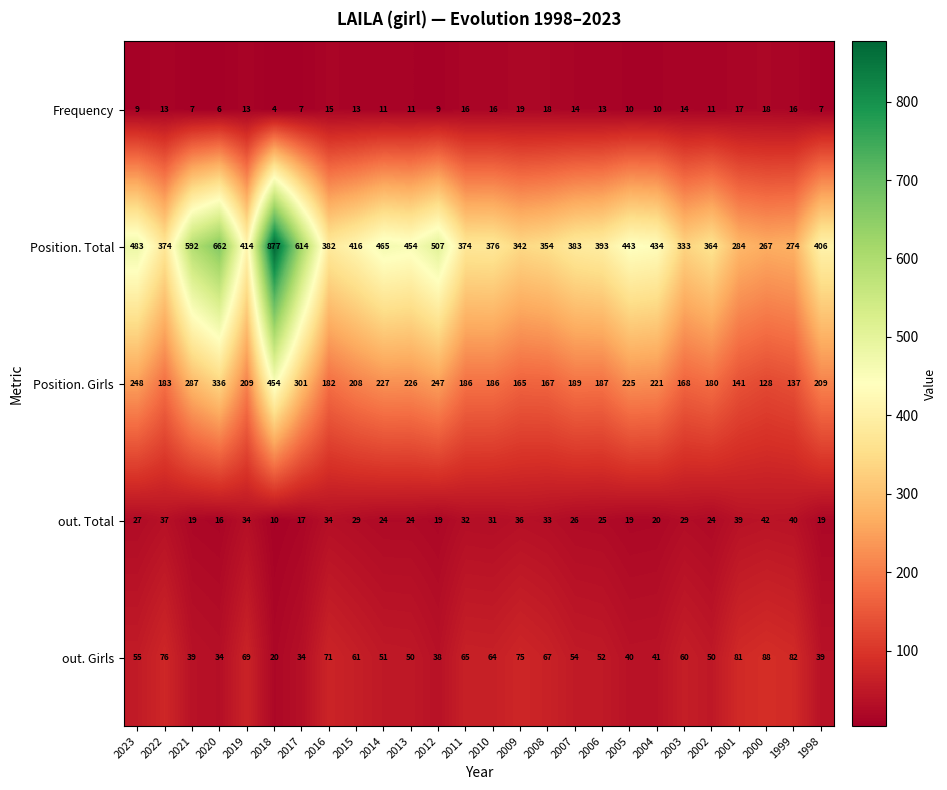

The value of out. Girls at 2001 is 81. True or false?

True